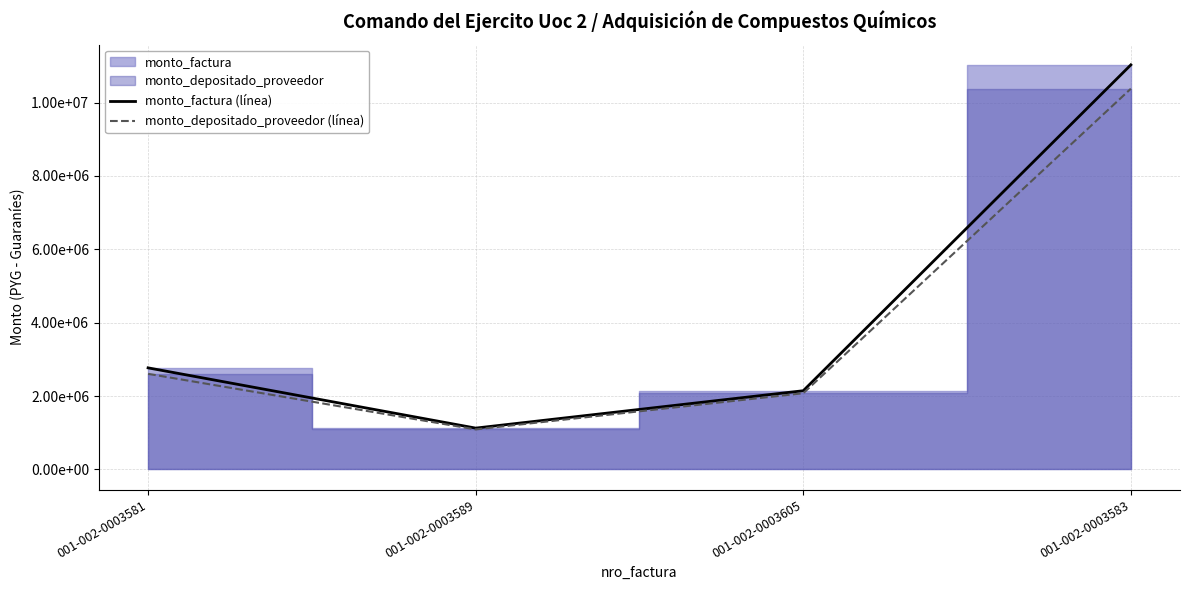

Reading left to right, what are all the values shown in this chart?

monto_factura (línea): 001-002-0003581=2767500	001-002-0003589=1125000	001-002-0003605=2143975	001-002-0003583=11028500
monto_depositado_proveedor (línea): 001-002-0003581=2604344	001-002-0003589=1089205	001-002-0003605=2075758	001-002-0003583=10378319